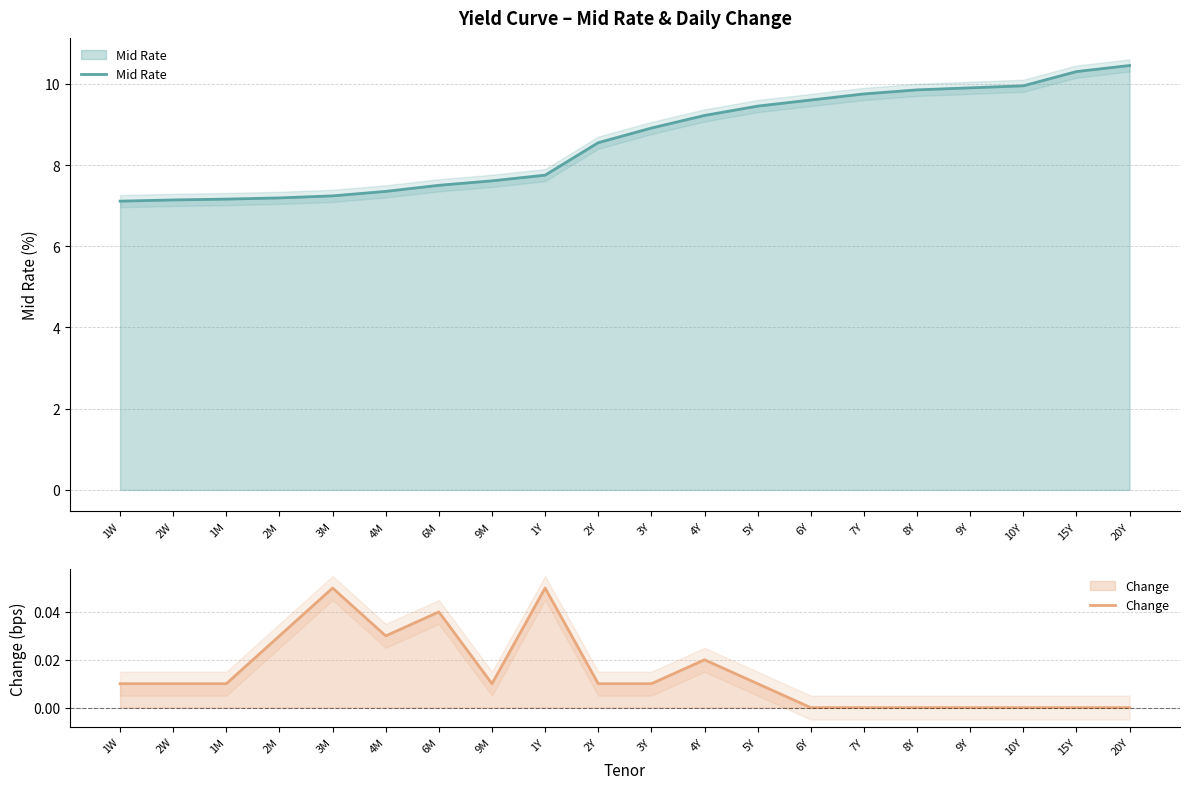

Rank the series by their average value, from highest to lowest.

Mid Rate, Change